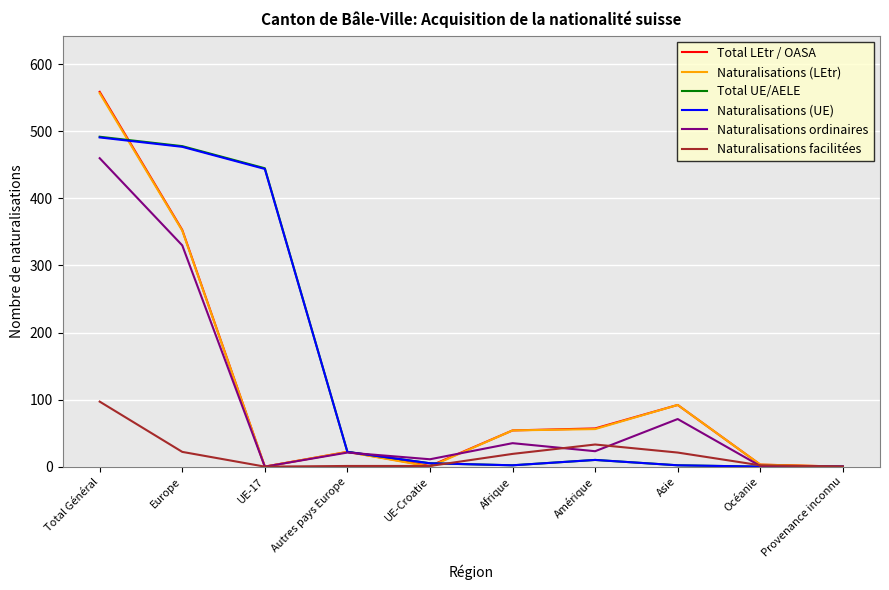

At which label is Total LEtr / OASA closest to 279?

Europe